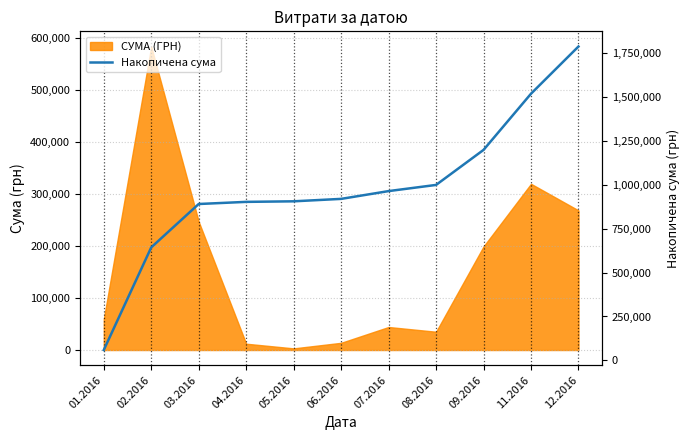

What is the label of the 9th point from the left?

09.2016